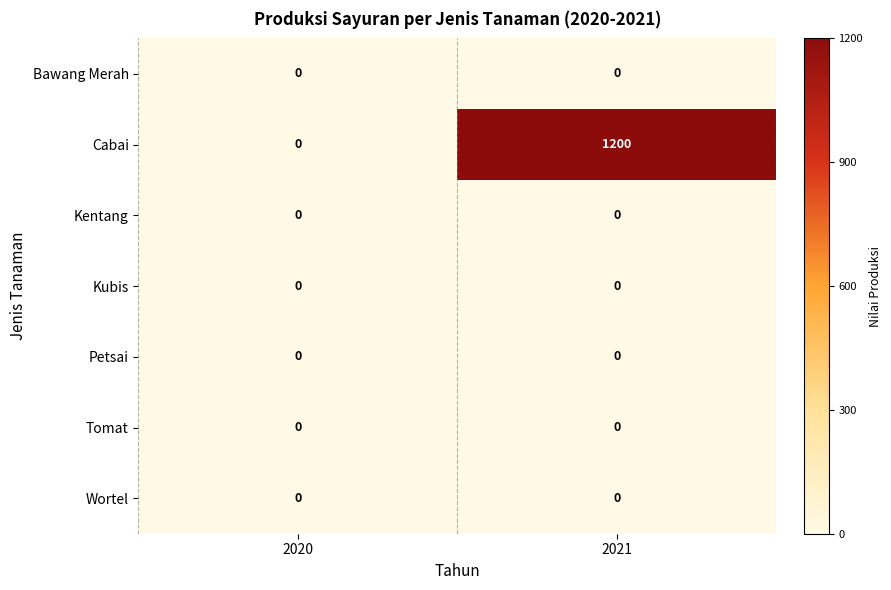

What is the average value of the Cabai series?

600